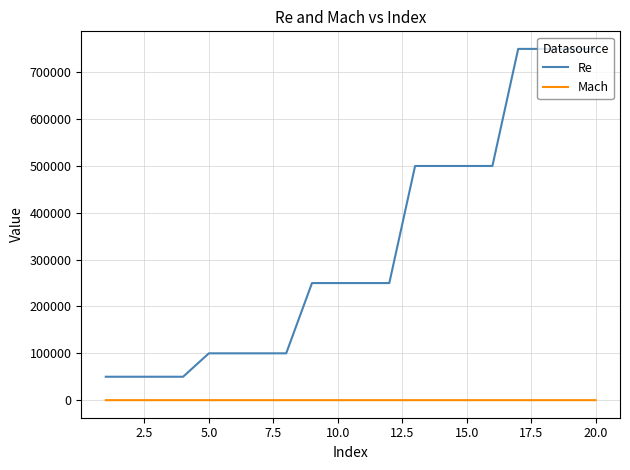

Which series has the largest range (max minus min)?

Re